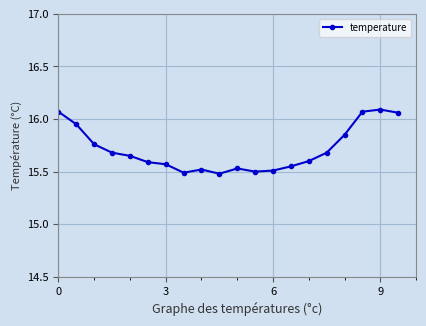

True or false: there are more than 0 points higher than both neighbors.

True